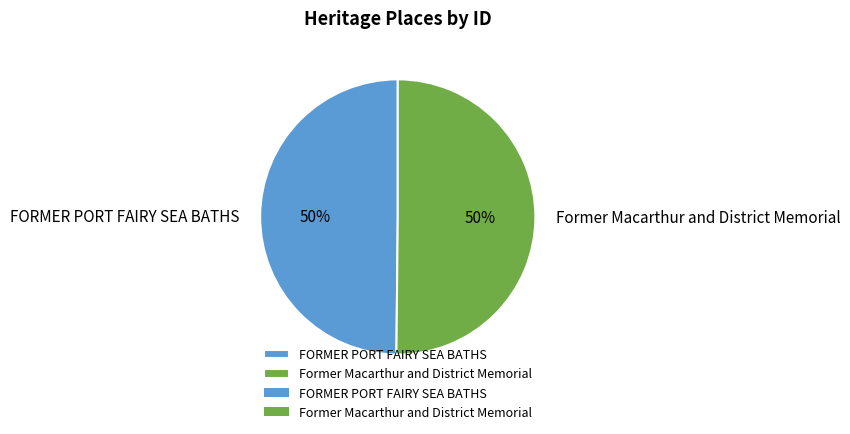

Is the sum of FORMER PORT FAIRY SEA BATHS and Former Macarthur and District Memorial greater than half?

Yes